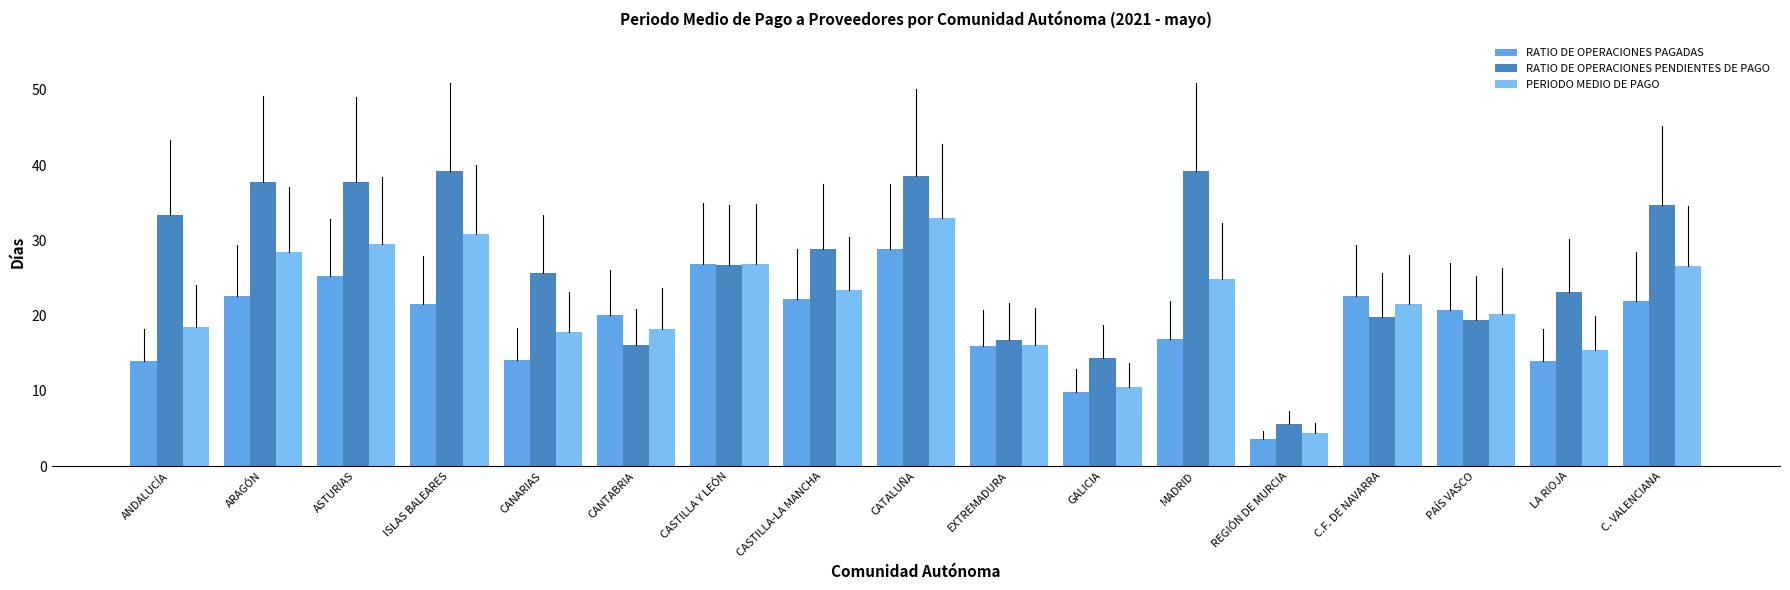

Between CANTABRIA and MADRID, which series saw the biggest shift?

RATIO DE OPERACIONES PENDIENTES DE PAGO